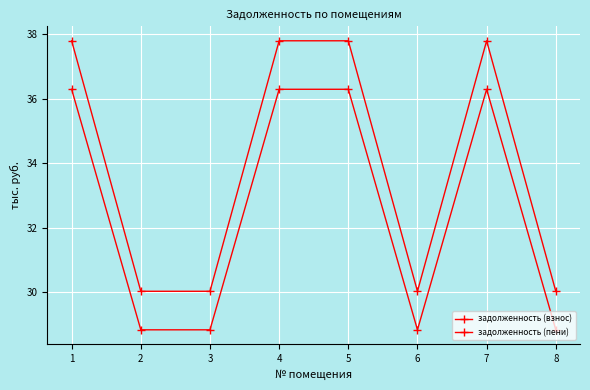

What is the total value across all series at 7?

74.1